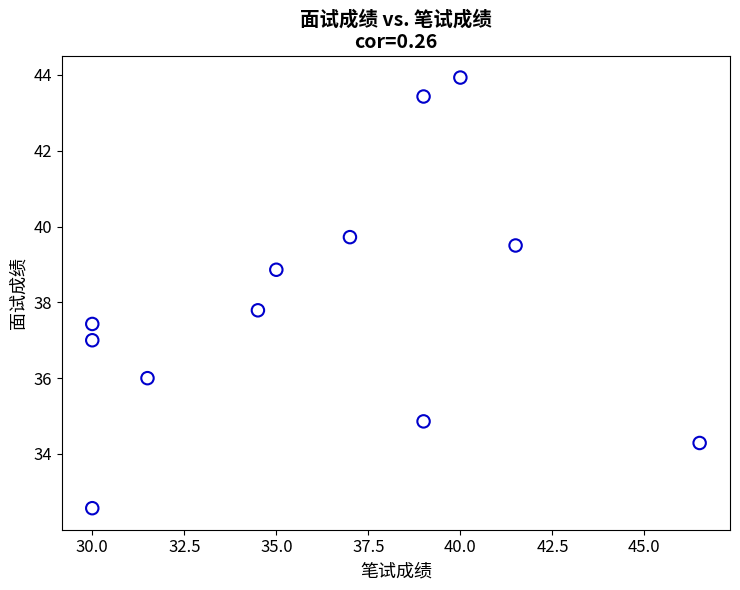

What is the range of Y values (max minus min)?

11.4